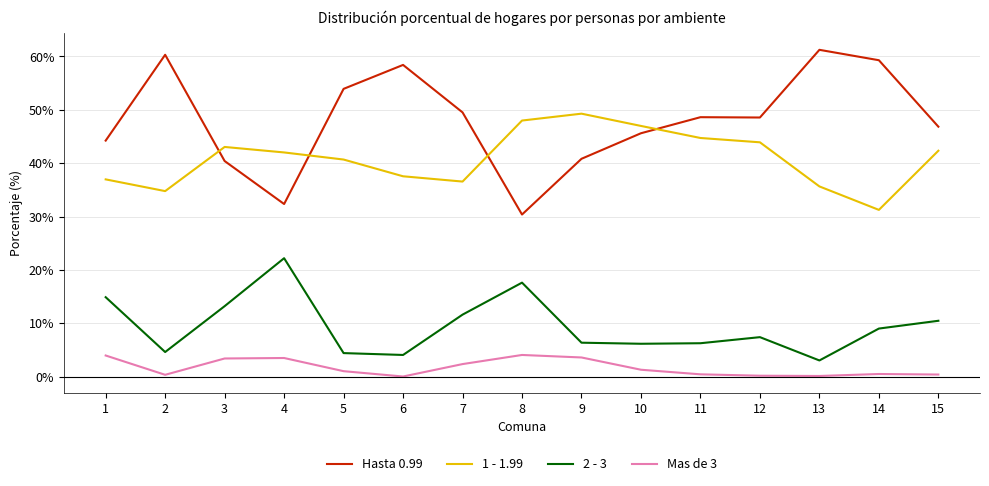

Is the value of 1 - 1.99 at 4 greater than the value of Hasta 0.99 at 10?

No